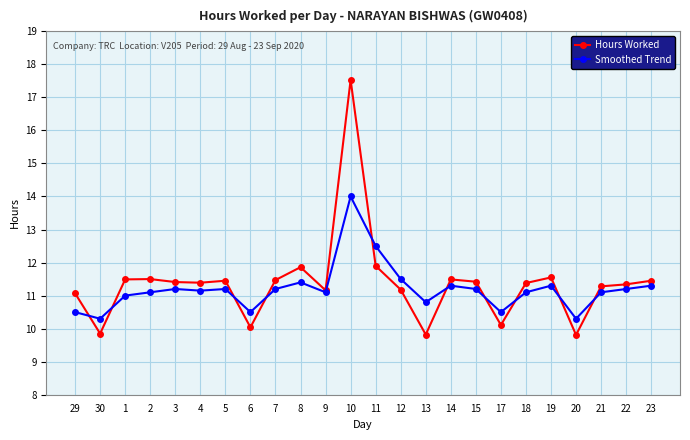

Does the chart have visible grid lines?

Yes